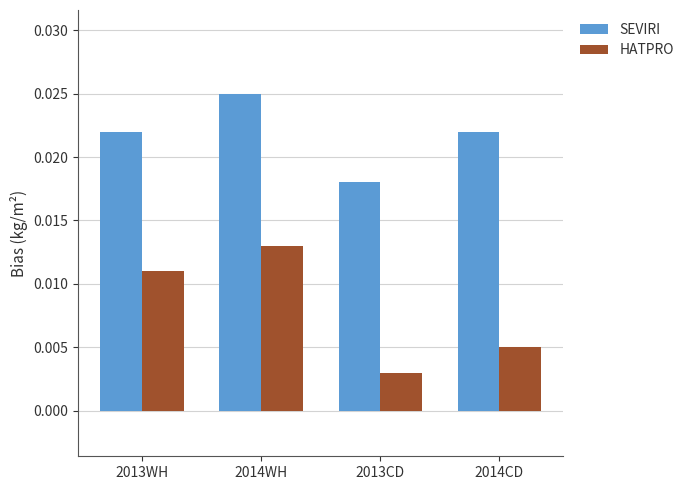

At how many categories does at least one series exceed 0?

4